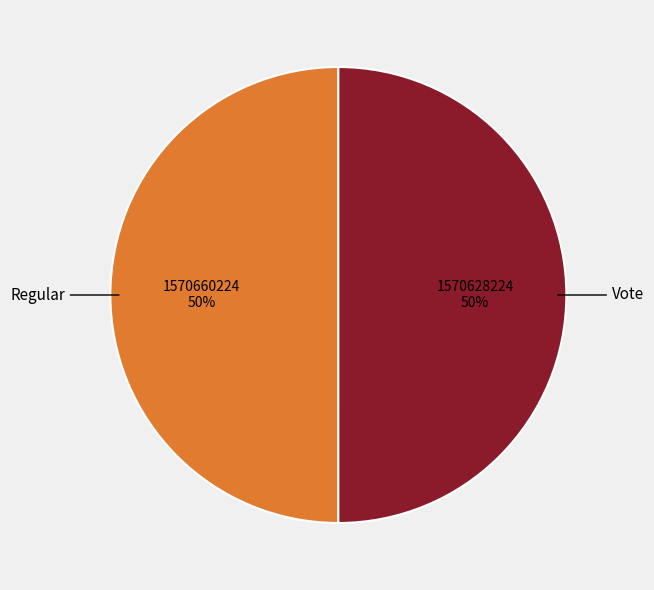

Is the sum of Vote and Regular greater than half?

Yes